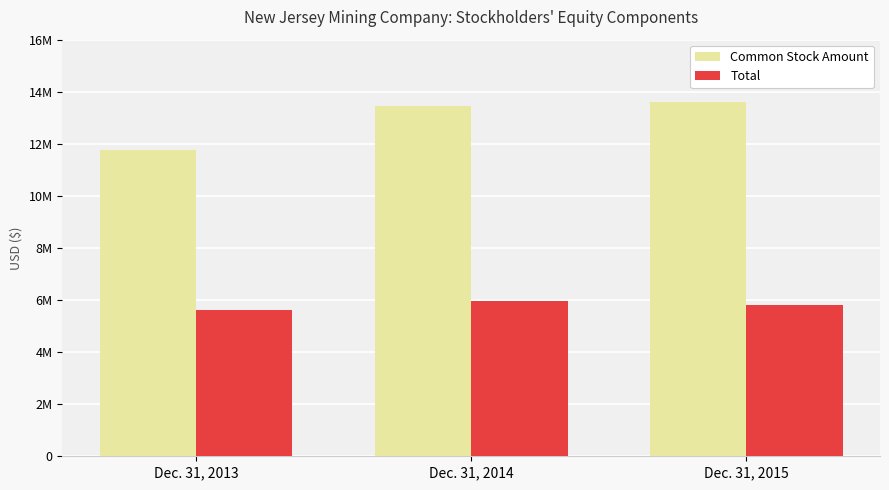

What is the average value of the Common Stock Amount series?

12929534